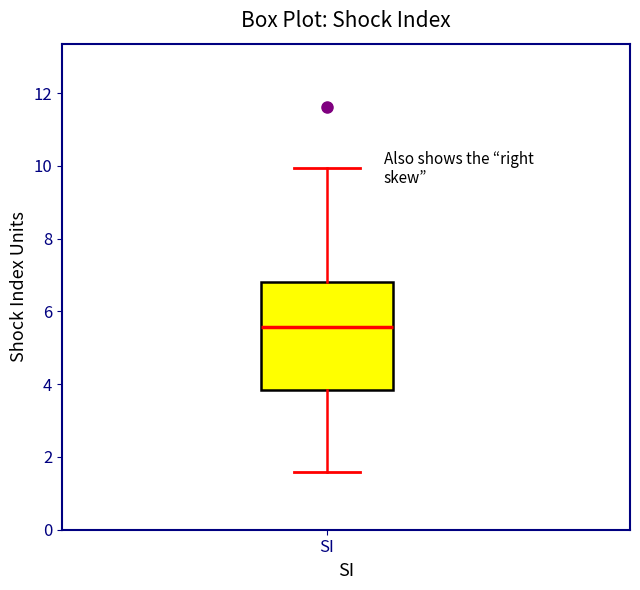

Transcribe this box plot: give where the median line is, the range the box spans, and where the two whiskers end, as read against the y-axis. The values are not printed on the chart, so give them approximately, as read against the axis.

median 5.6, box 3.8 to 6.8, whiskers 1.6 to 10.0